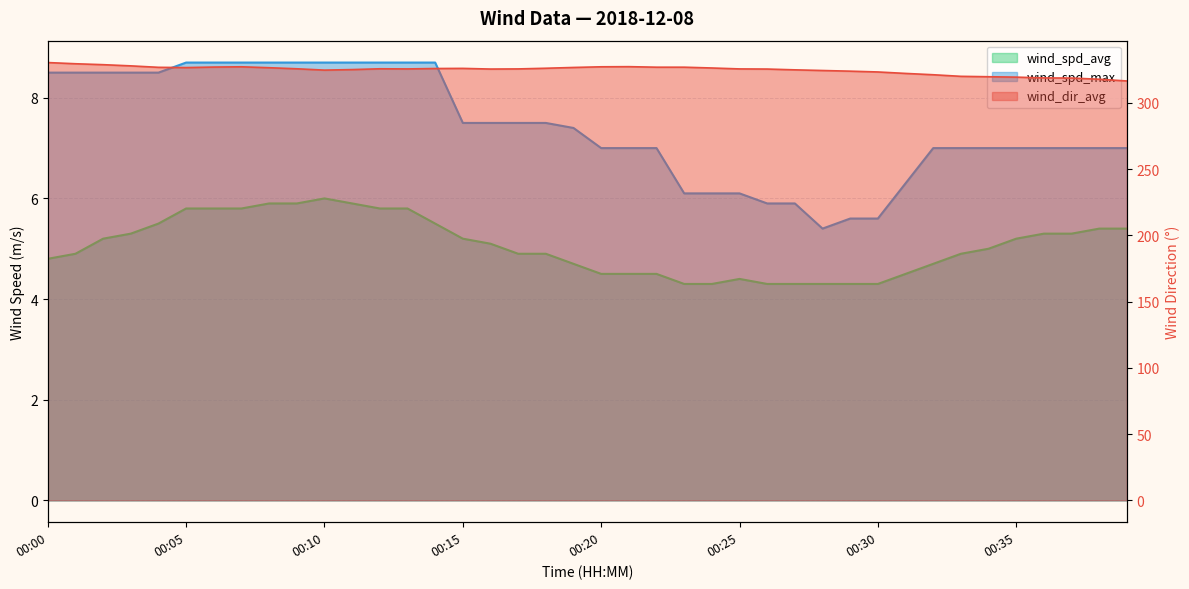

Where is wind_spd_avg nearest to the value 5?

00:34